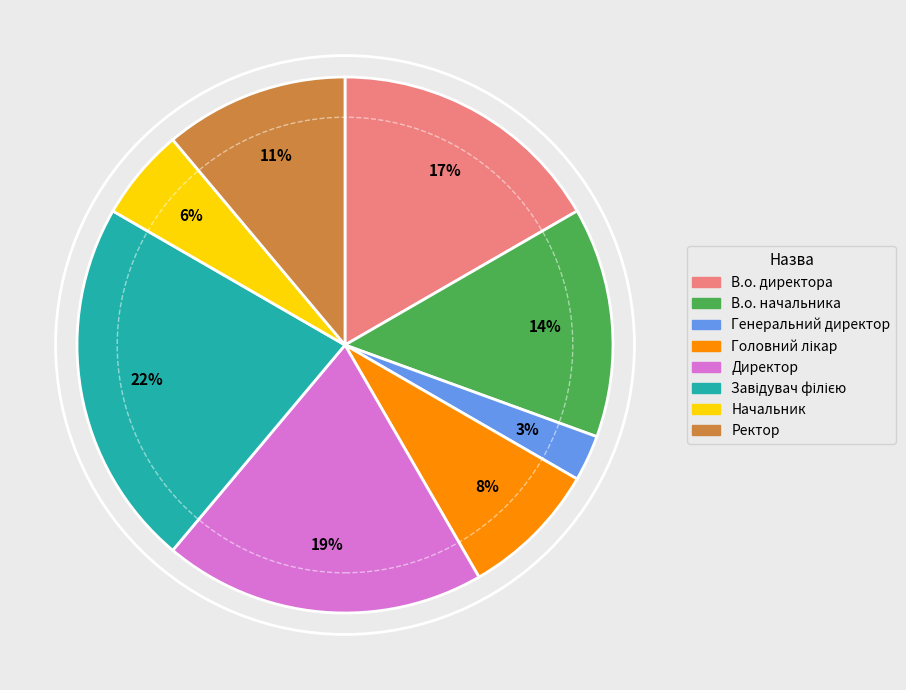

To the nearest percent, what percentage of the pie is Ректор?

11%